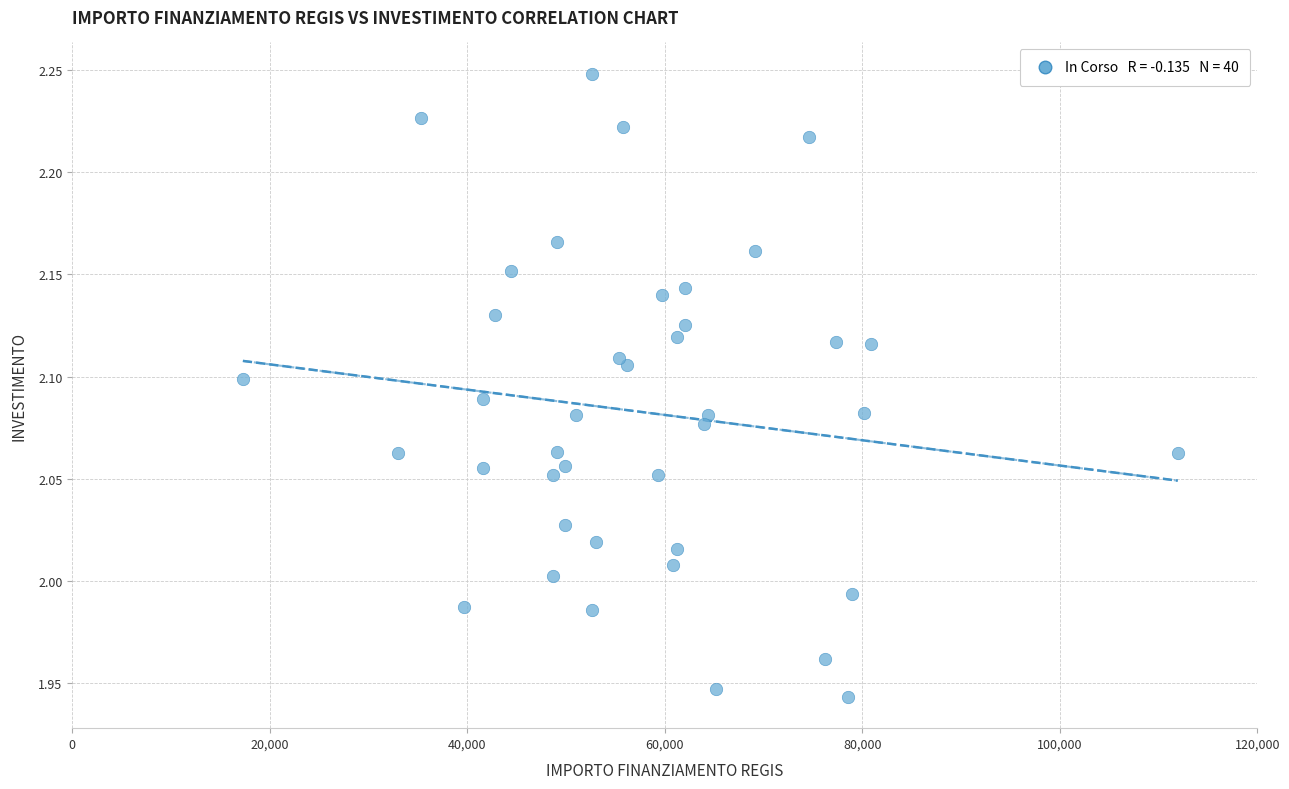

What is the range of X values (max minus min)?

94665.7